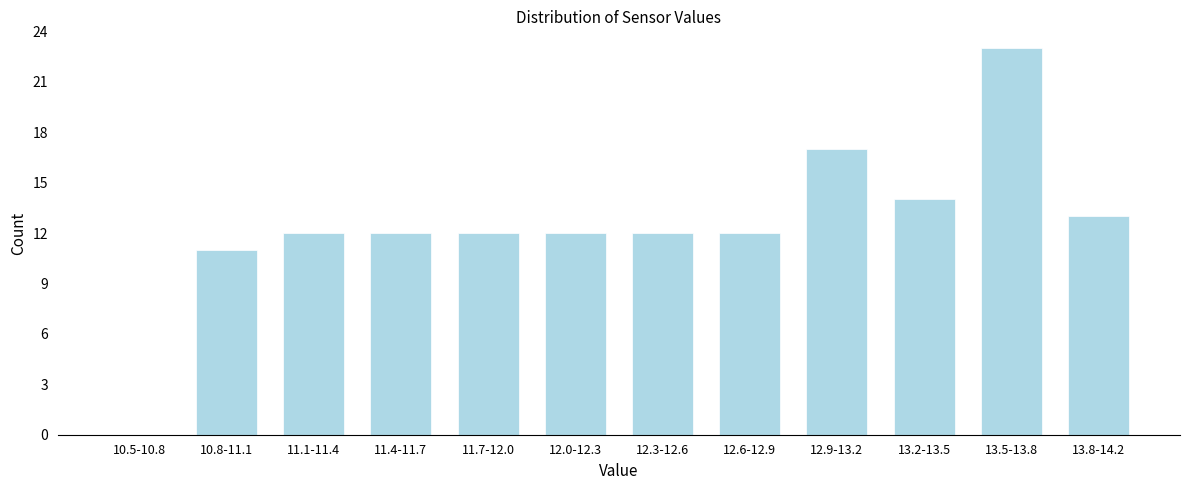

Reading left to right, what are all the values shown in this chart?

10.5-10.8=0	10.8-11.1=11	11.1-11.4=12	11.4-11.7=12	11.7-12.0=12	12.0-12.3=12	12.3-12.6=12	12.6-12.9=12	12.9-13.2=17	13.2-13.5=14	13.5-13.8=23	13.8-14.2=13